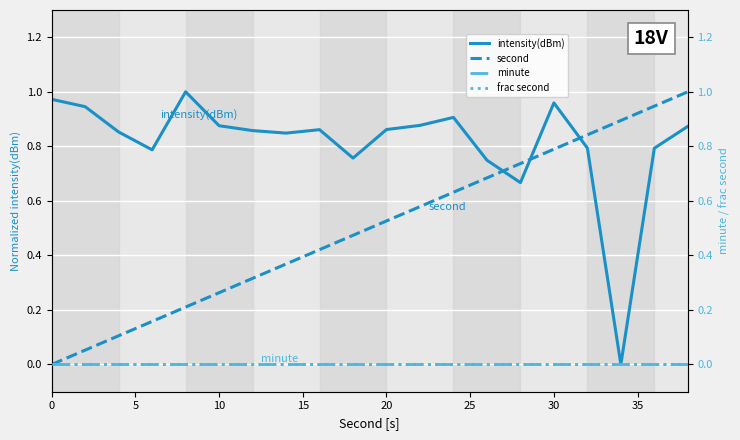

True or false: minute and intensity(dBm) intersect in this chart.

False